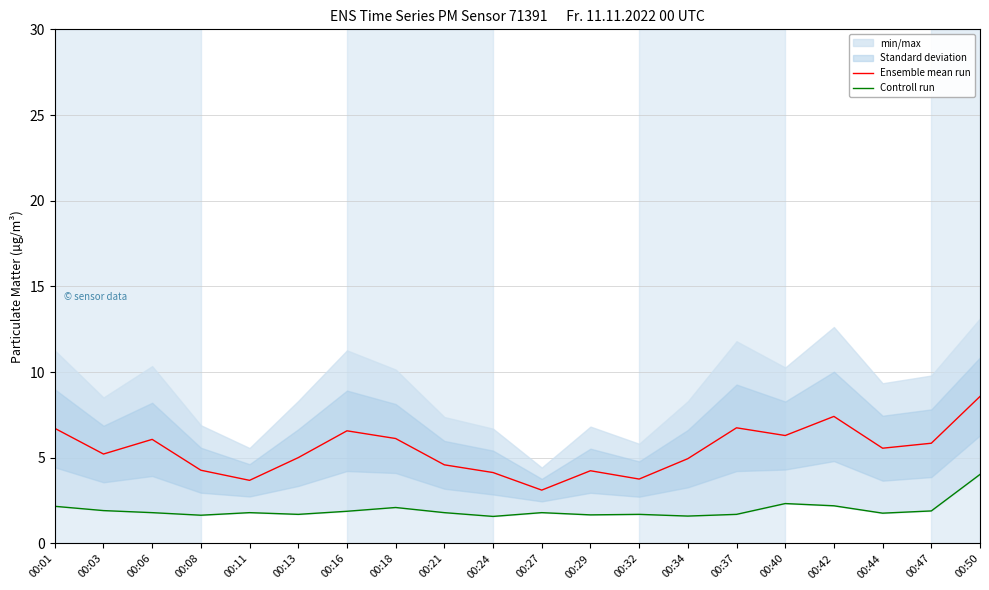

What is the value of the Controll run point at the 18th from the left?

1.8